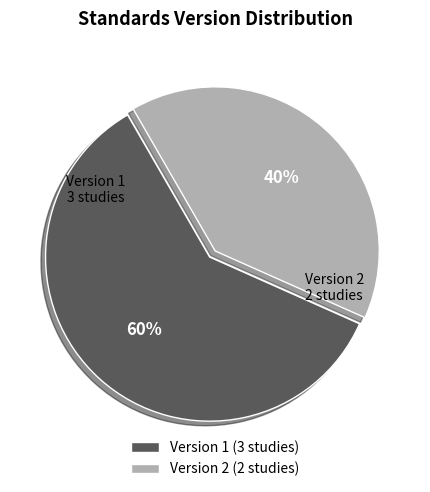

Rank the categories by value from highest to lowest.

Version 1 (3 studies), Version 2 (2 studies)